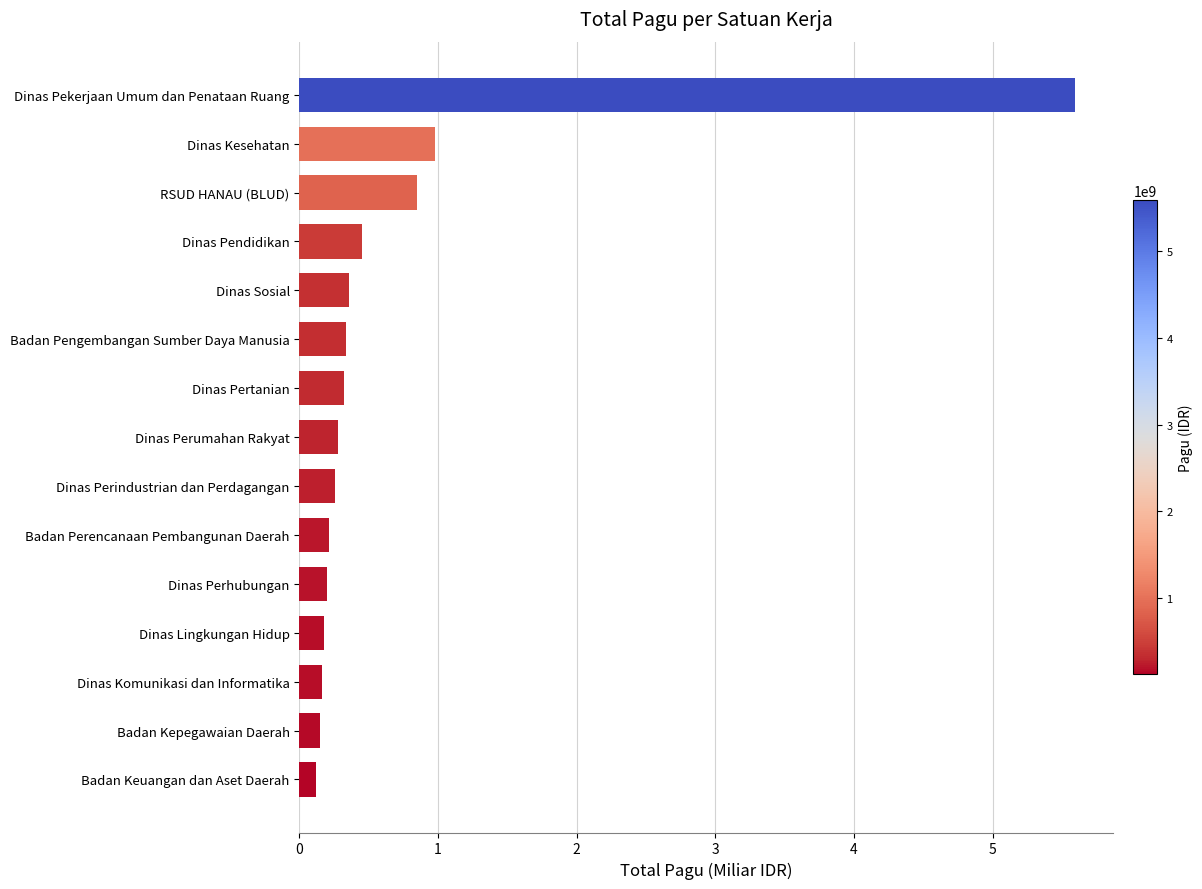

What is the sum of all values?

10.4